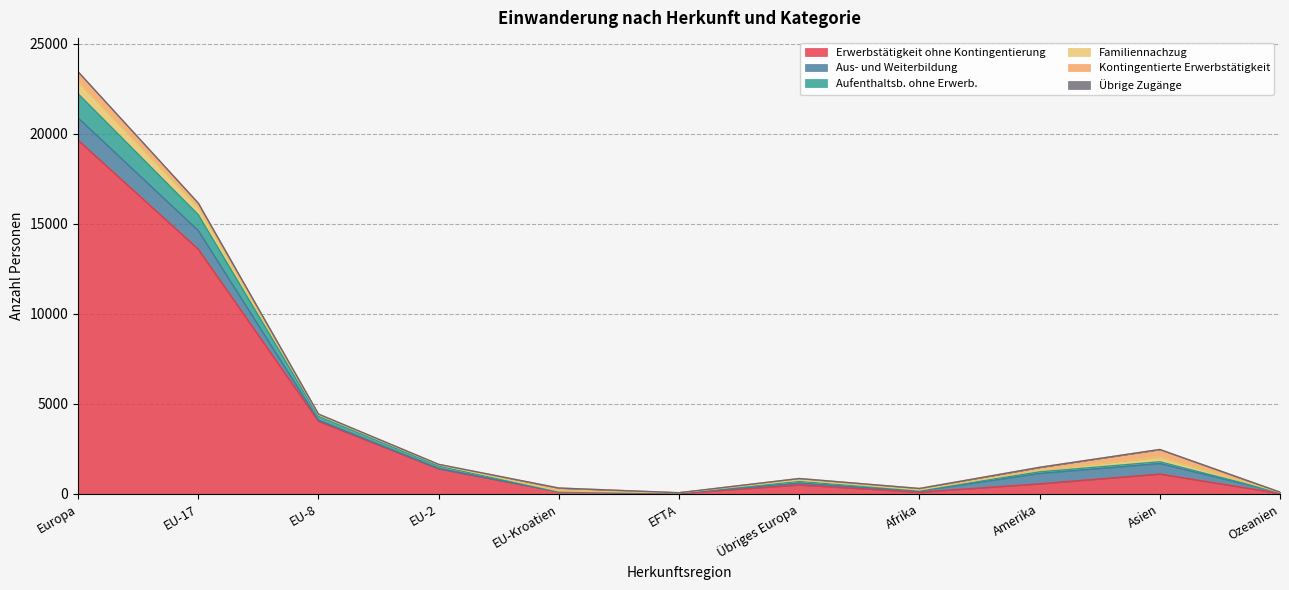

Where is the first local maximum for Übrige Zugänge?

EU-2